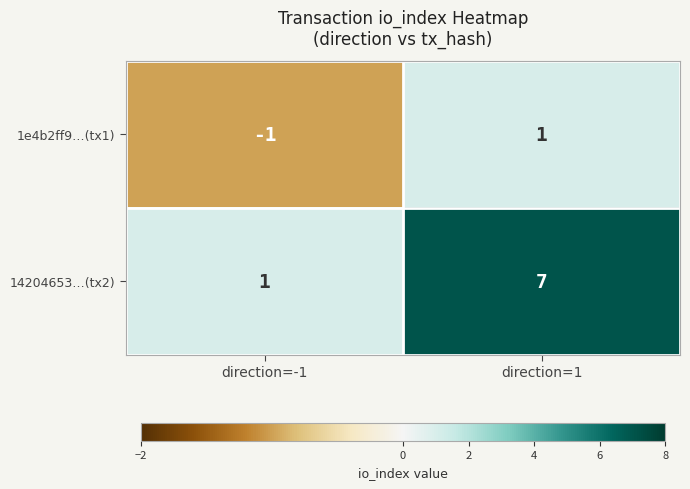

Reading left to right, transcribe all the data shown in this chart.

1e4b2ff9…(tx1): direction=-1=-1	direction=1=1
14204653…(tx2): direction=-1=1	direction=1=7